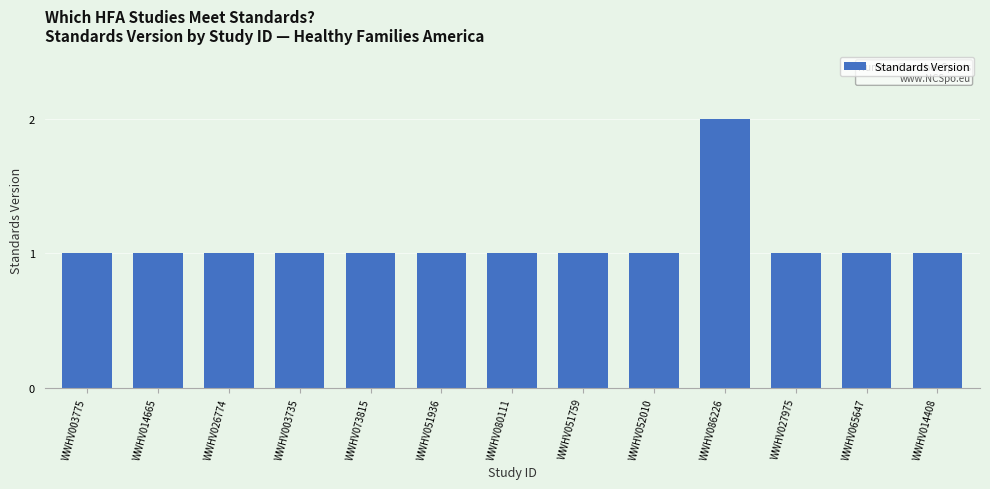

What is the label of the 2nd bar from the left?

WWHV014665